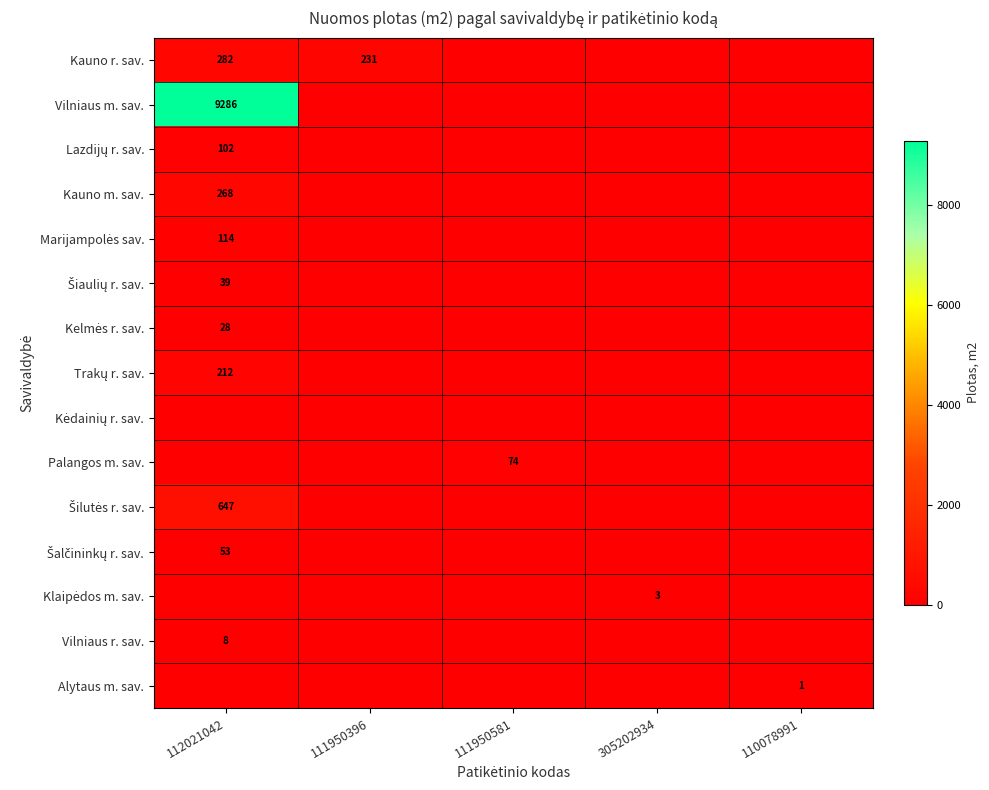

The value of Kauno m. sav. at 305202934 is 0.0. True or false?

True